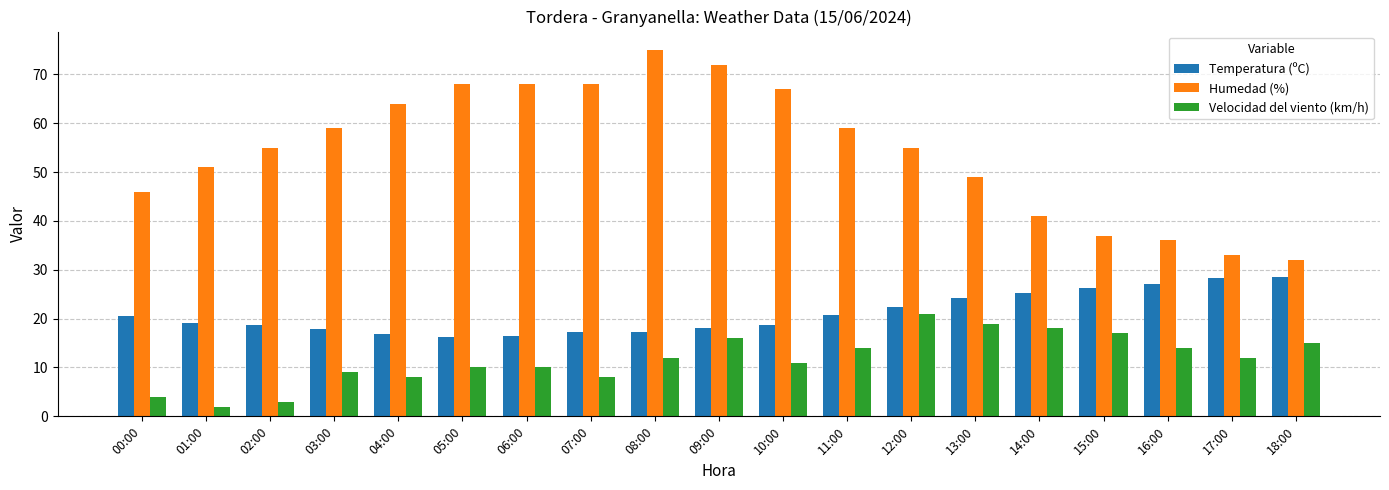

At 02:00, list the series in order from largest to smallest.

Humedad (%), Temperatura (ºC), Velocidad del viento (km/h)